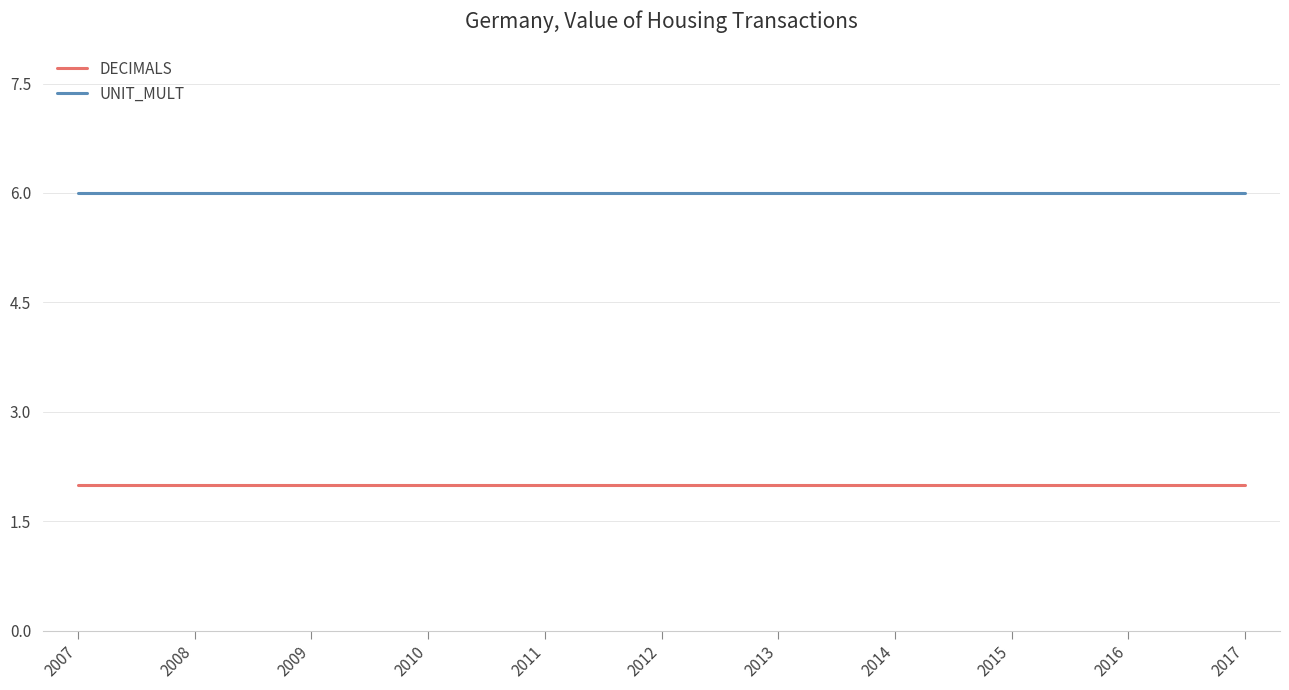

At how many categories does at least one series exceed 3?

11